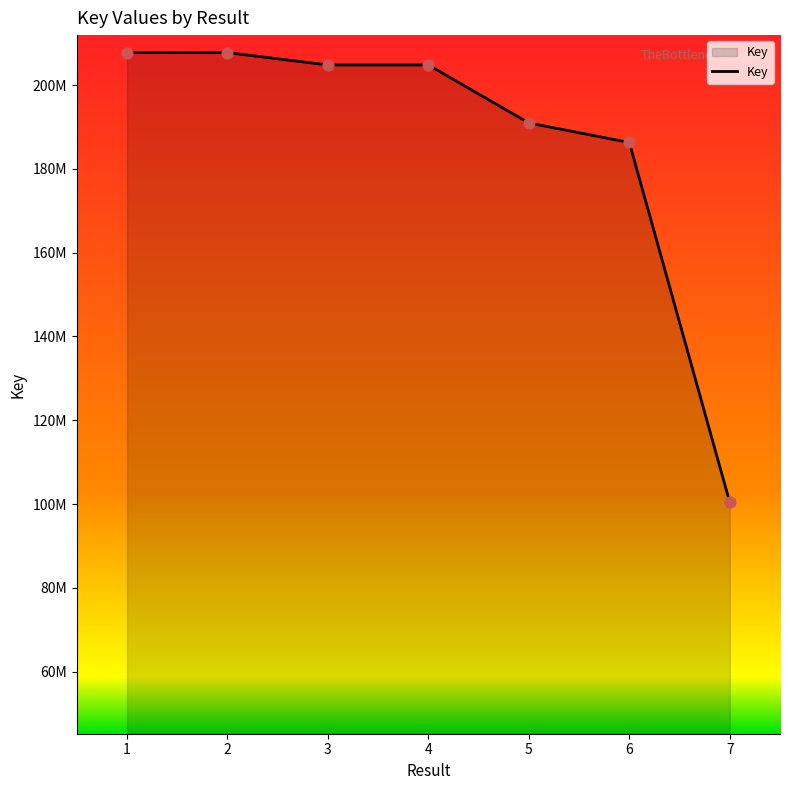

Which has a higher value, 5 or 2?

2